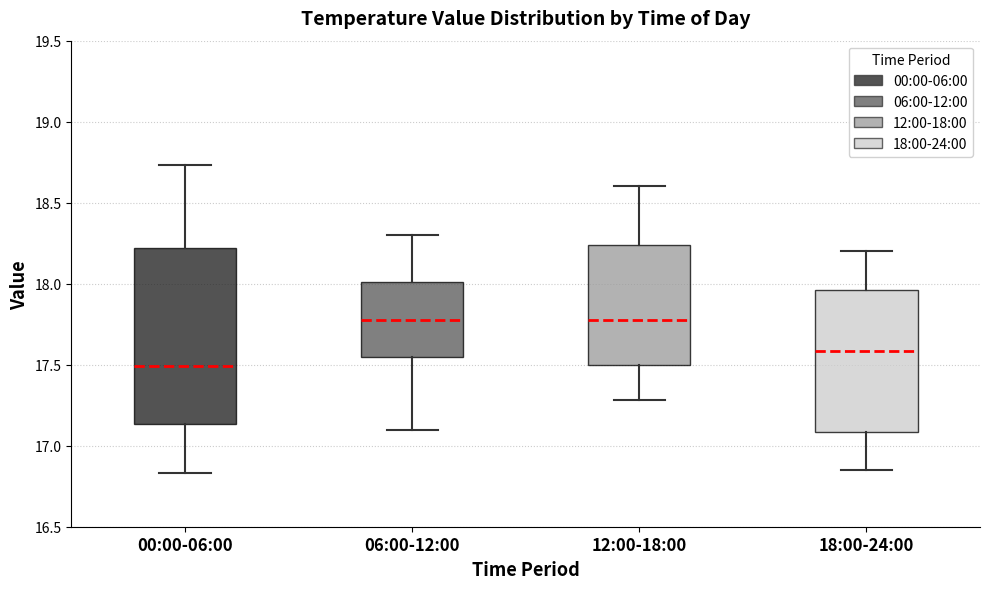

Which box is the tallest, from its lower edge to its upper edge?

00:00-06:00